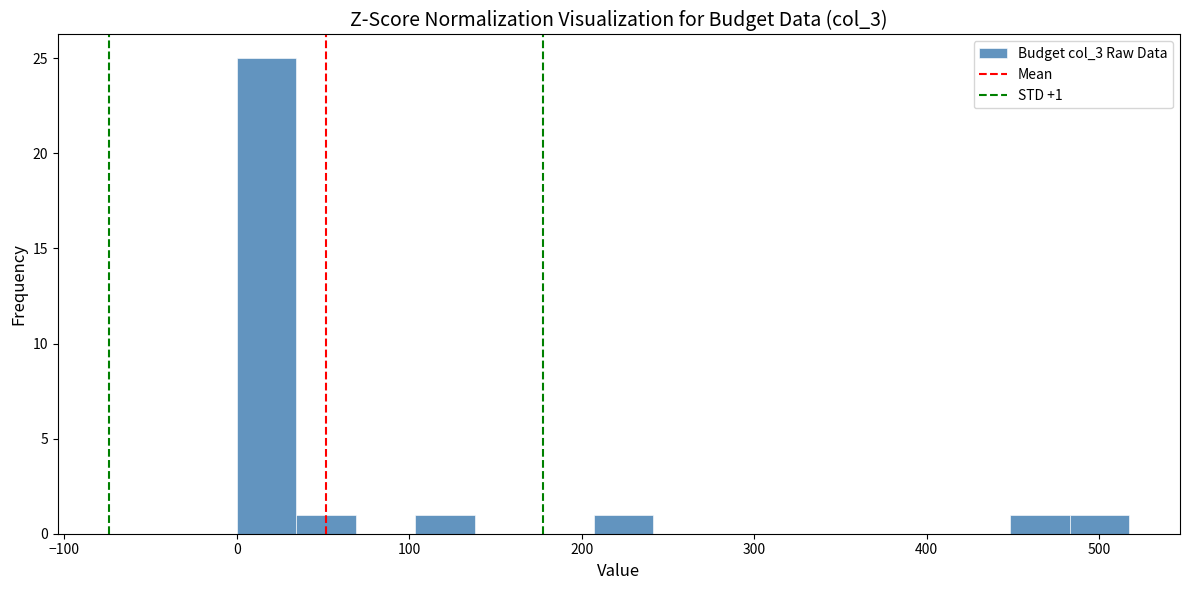

Read against the x-axis, roughly where is the centre of the tallest bar?

20